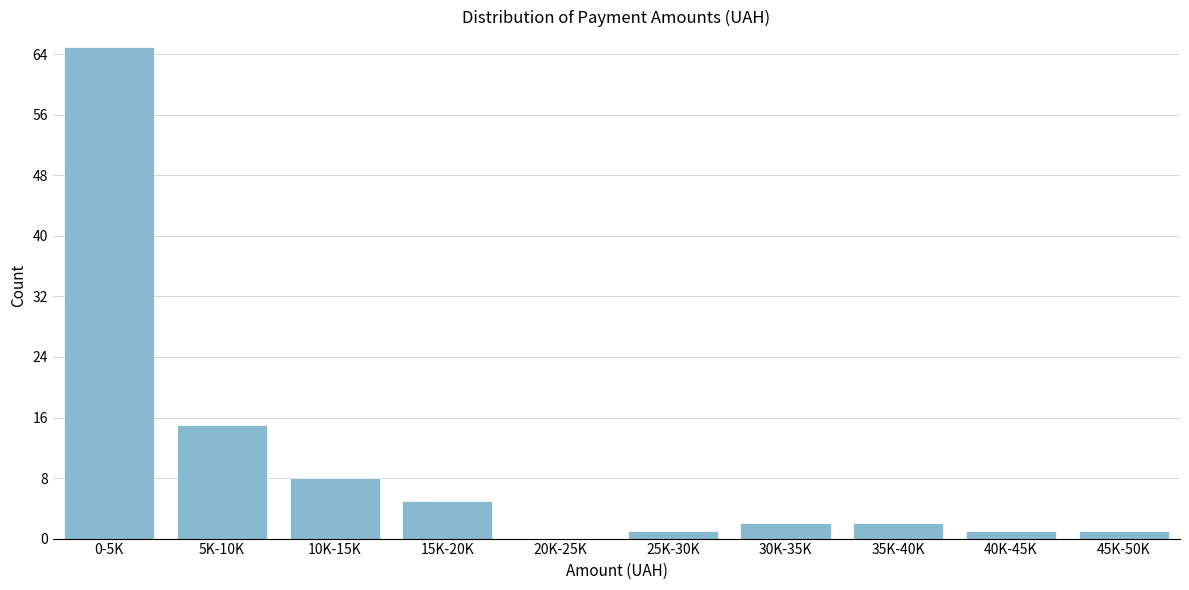

Reading left to right, what are all the values shown in this chart?

0-5K=65	5K-10K=15	10K-15K=8	15K-20K=5	20K-25K=0	25K-30K=1	30K-35K=2	35K-40K=2	40K-45K=1	45K-50K=1